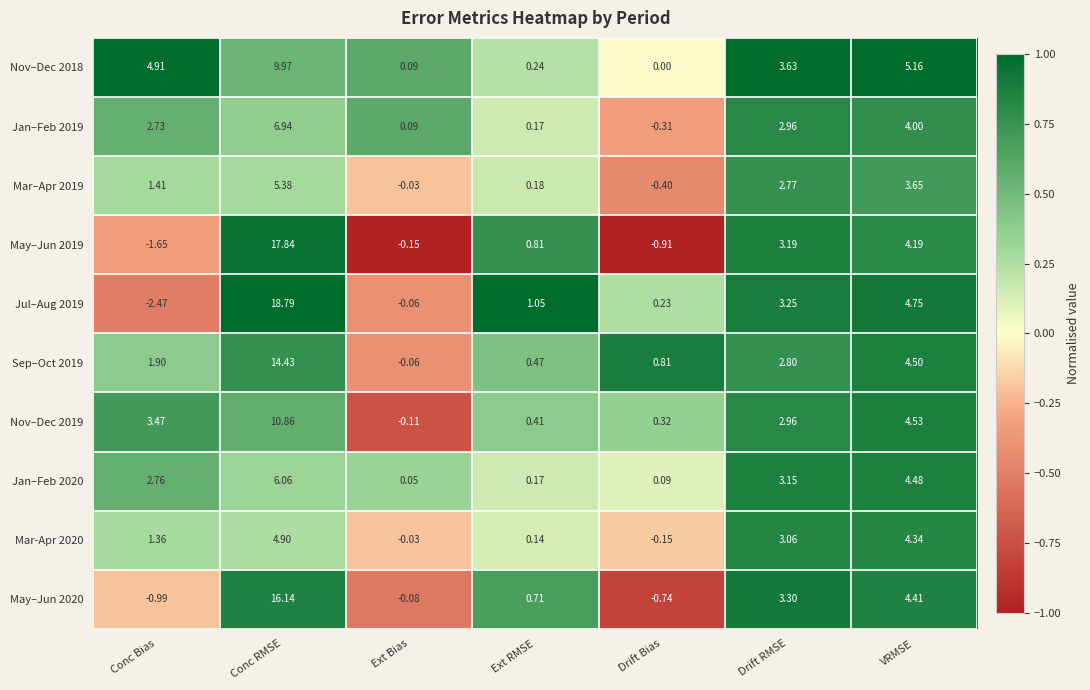

Count the number of categories in the chart.

7